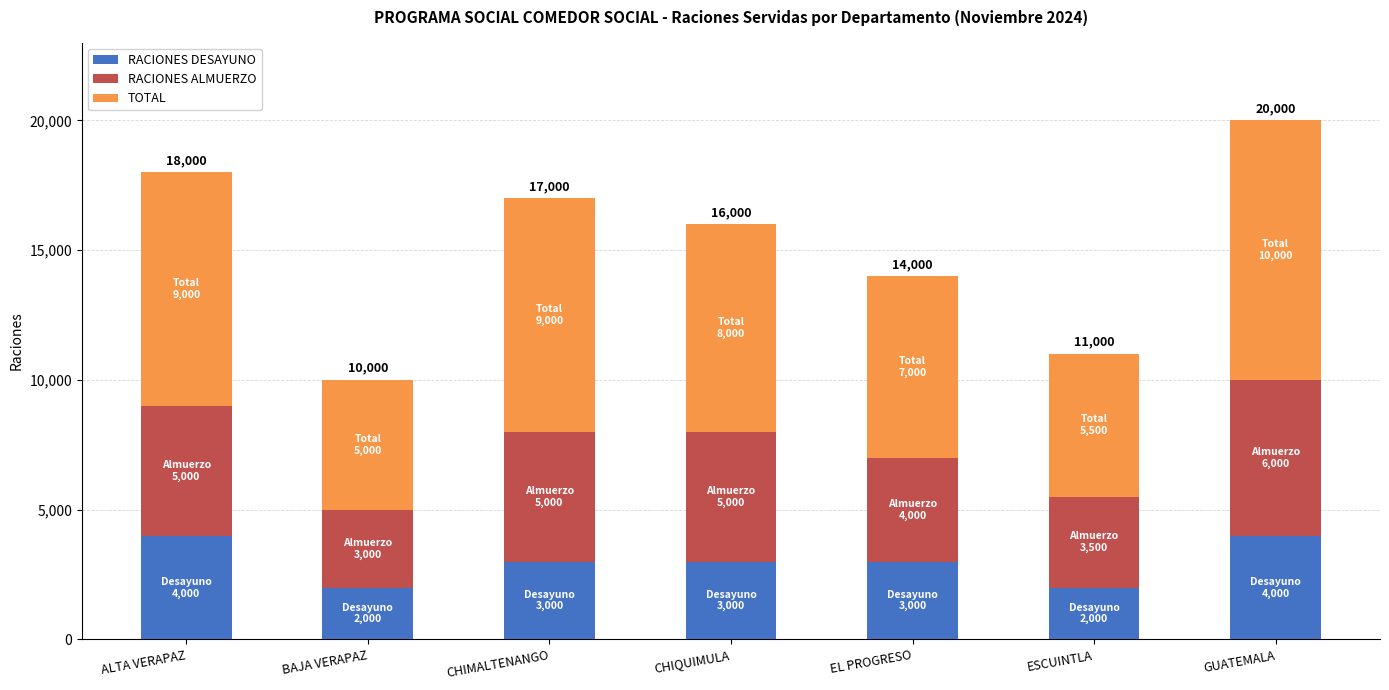

Count the number of categories in the chart.

7